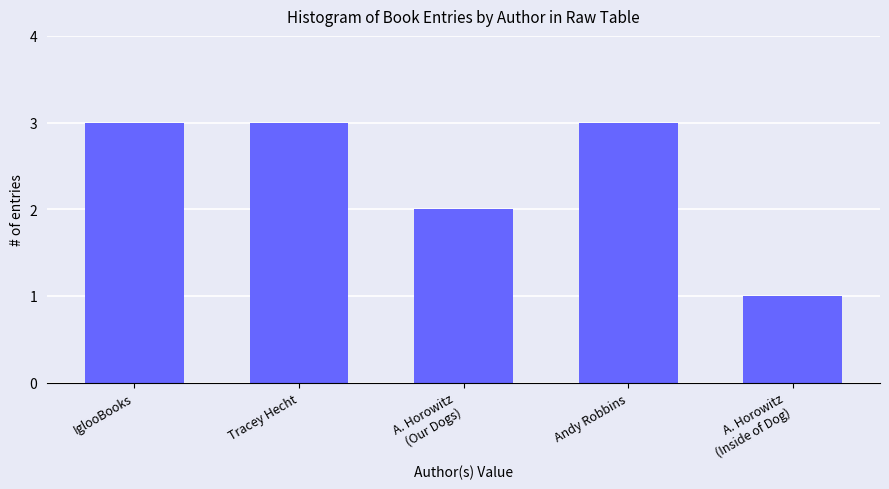

Which has a higher value, IglooBooks or A. Horowitz
(Inside of Dog)?

IglooBooks